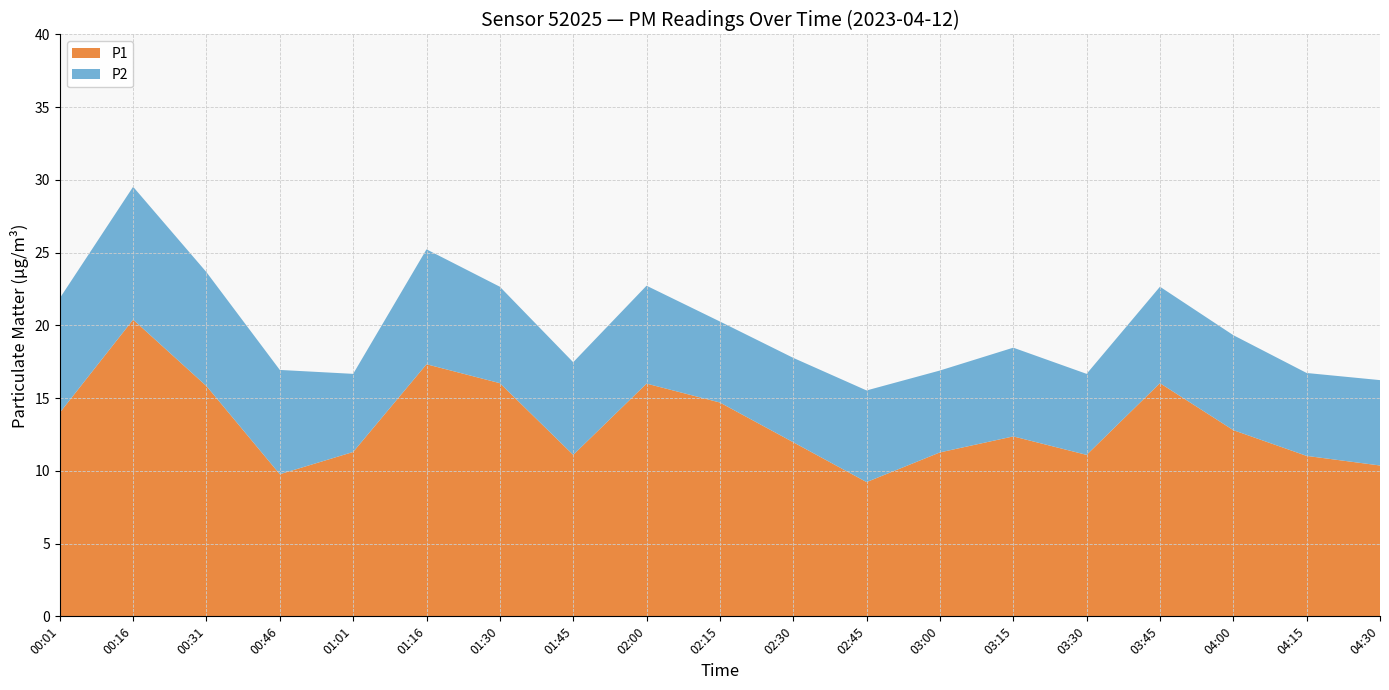

Reading left to right, transcribe all the data shown in this chart.

P1: 00:01=14.0	00:16=20.4	00:31=15.8	00:46=9.8	01:01=11.3	01:16=17.3	01:30=16.0	01:45=11.1	02:00=16.0	02:15=14.7	02:30=12.0	02:45=9.2	03:00=11.3	03:15=12.4	03:30=11.1	03:45=16.0	04:00=12.8	04:15=11.0	04:30=10.4
P2: 00:01=7.9	00:16=9.1	00:31=7.8	00:46=7.2	01:01=5.4	01:16=7.9	01:30=6.6	01:45=6.4	02:00=6.7	02:15=5.6	02:30=5.8	02:45=6.3	03:00=5.6	03:15=6.1	03:30=5.6	03:45=6.6	04:00=6.5	04:15=5.7	04:30=5.9